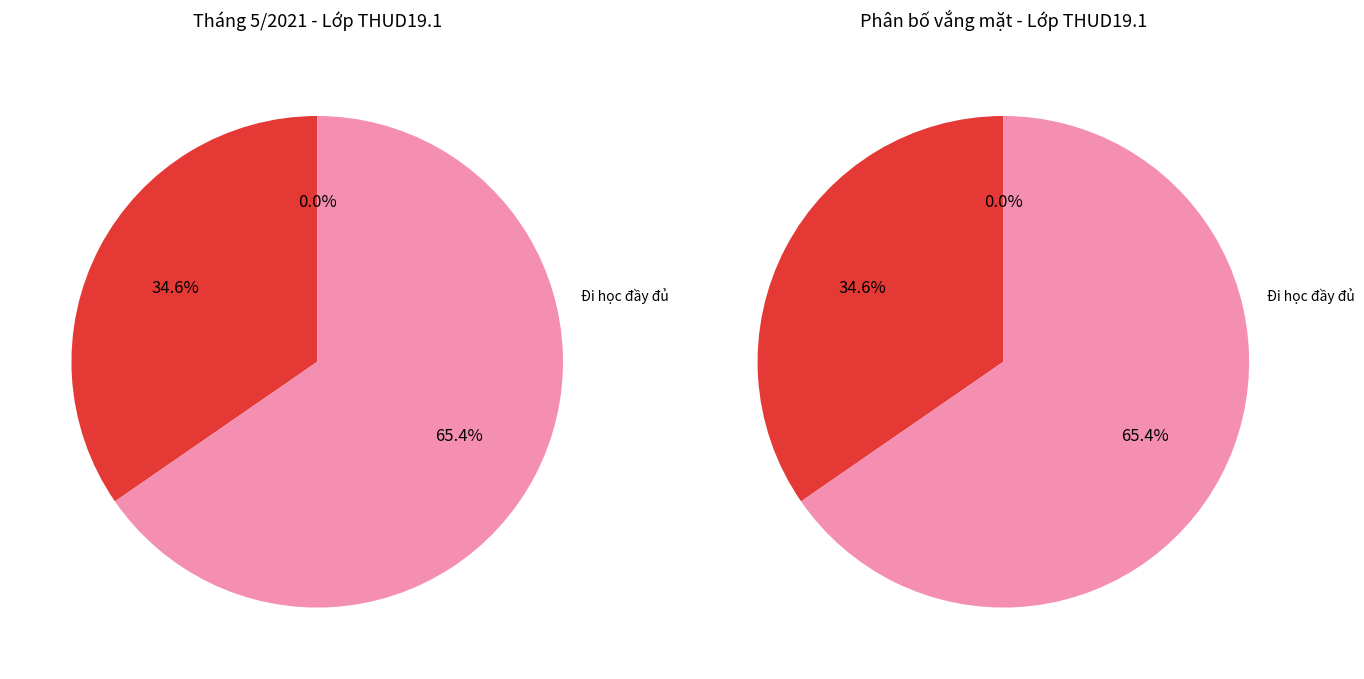

Between 13 and 6, which is larger?

13